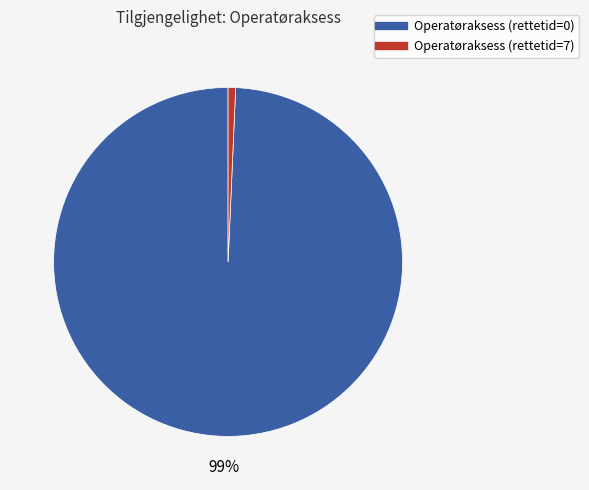

To the nearest percent, what is the average slice percentage?

50%